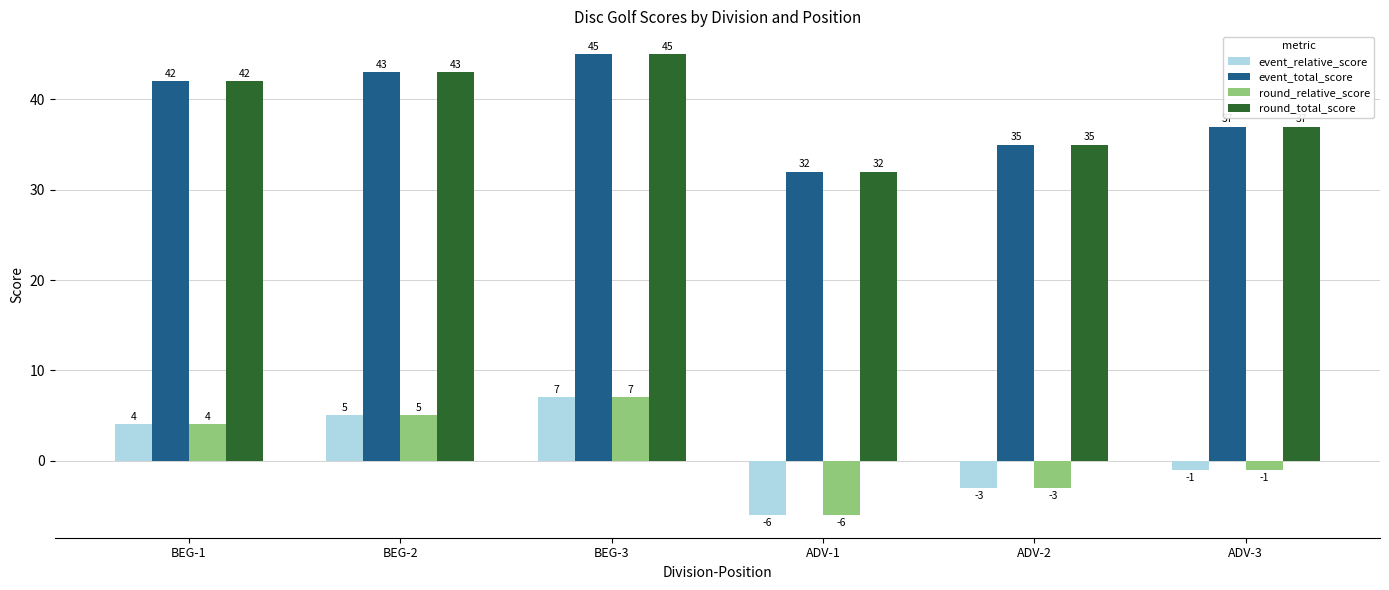

Reading left to right, transcribe all the data shown in this chart.

event_relative_score: 4	5	7	-6	-3	-1
event_total_score: 42	43	45	32	35	37
round_relative_score: 4	5	7	-6	-3	-1
round_total_score: 42	43	45	32	35	37